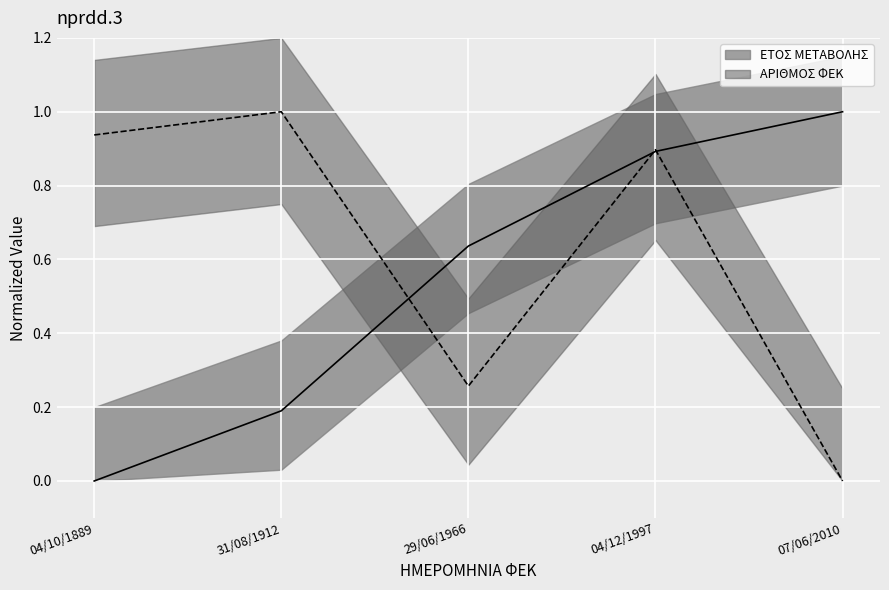

What is the label of the 1st point from the left?

04/10/1889